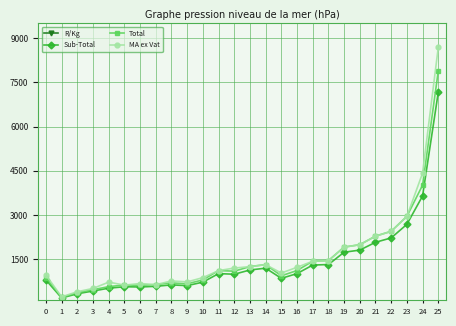

What are all the series names shown in the legend?

R/Kg, Sub-Total, Total, MA ex Vat